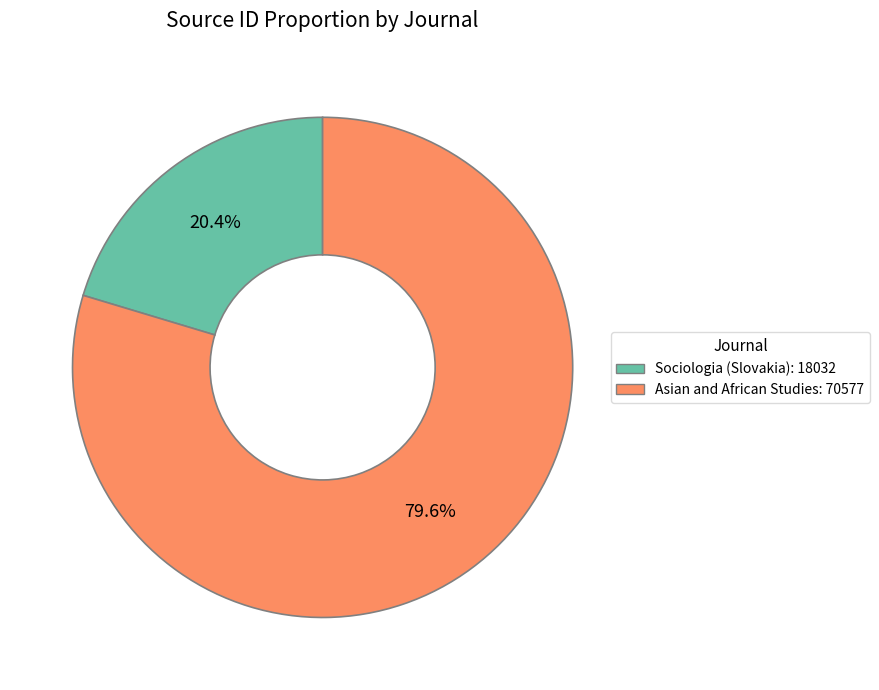

What percentage do Asian and African Studies and Sociologia (Slovakia) together represent?

100.0%